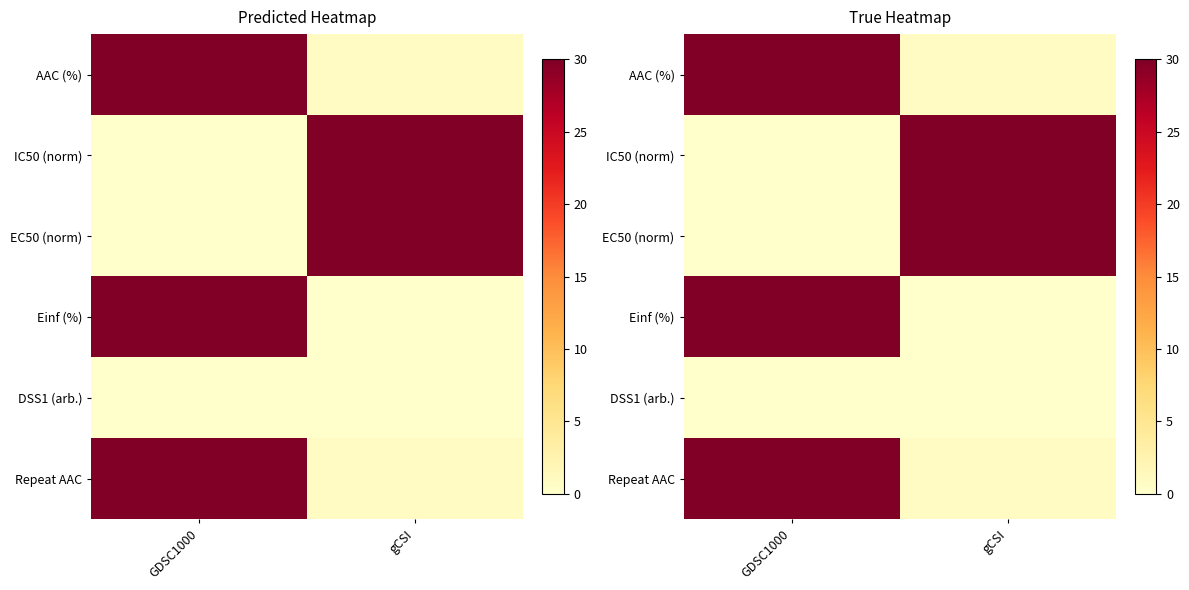

List the labels in order of Einf (%) value, largest first.

GDSC1000, gCSI